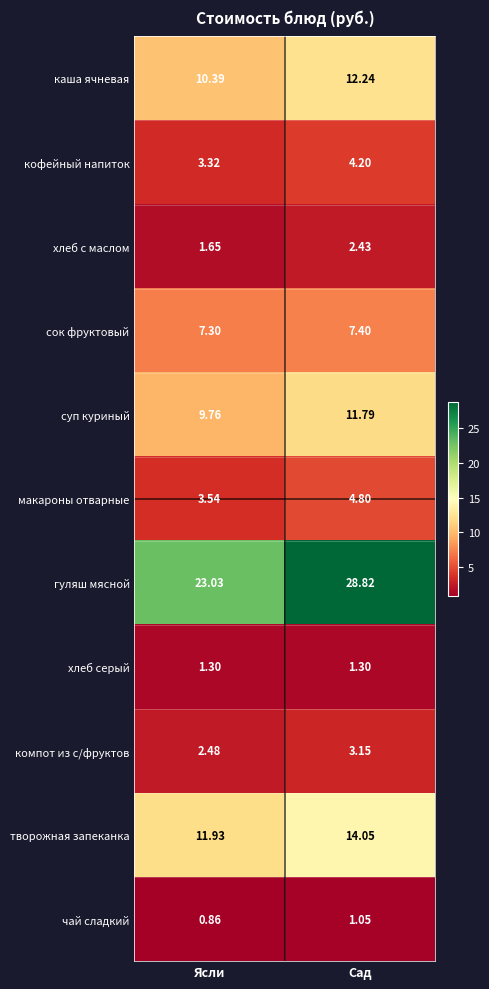

At which label is хлеб с маслом closest to 2?

Ясли